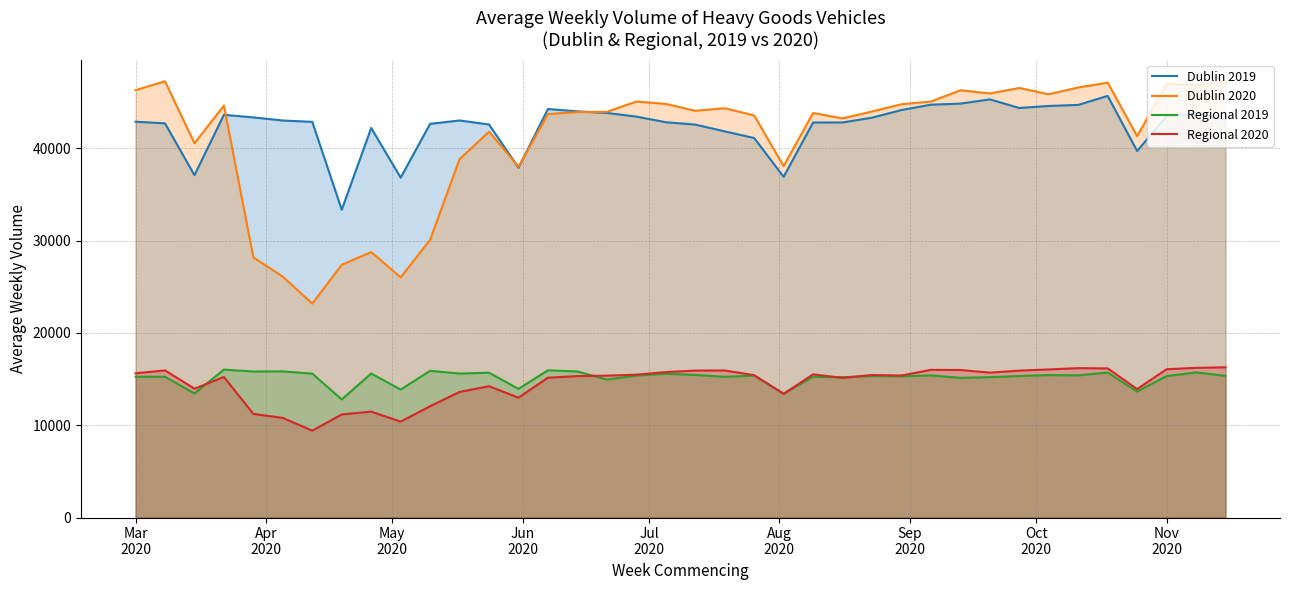

How many interior local valleys does the Dublin 2019 series have?

7